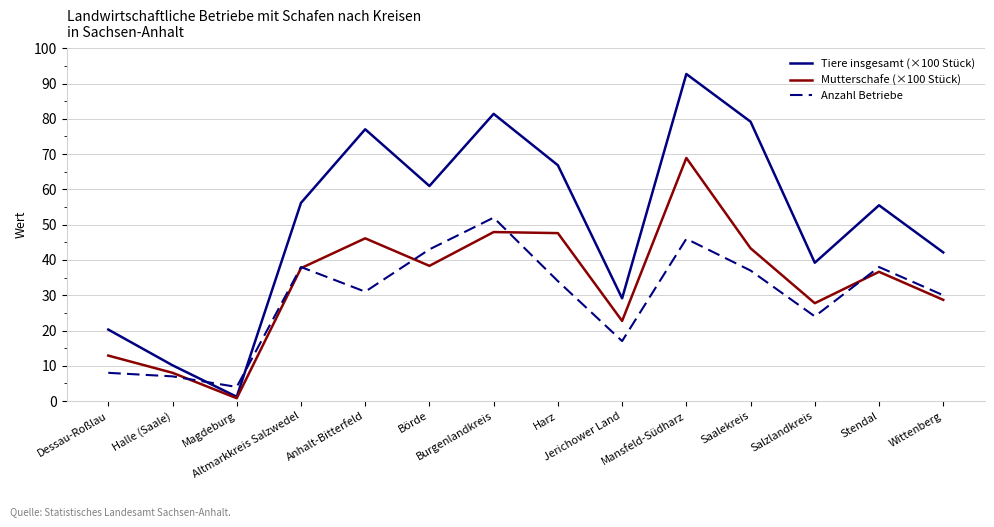

What position from the right is Jerichower Land?

6